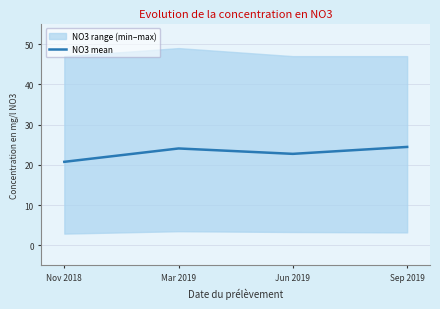

At which label is the value closest to 22?

Jun 2019